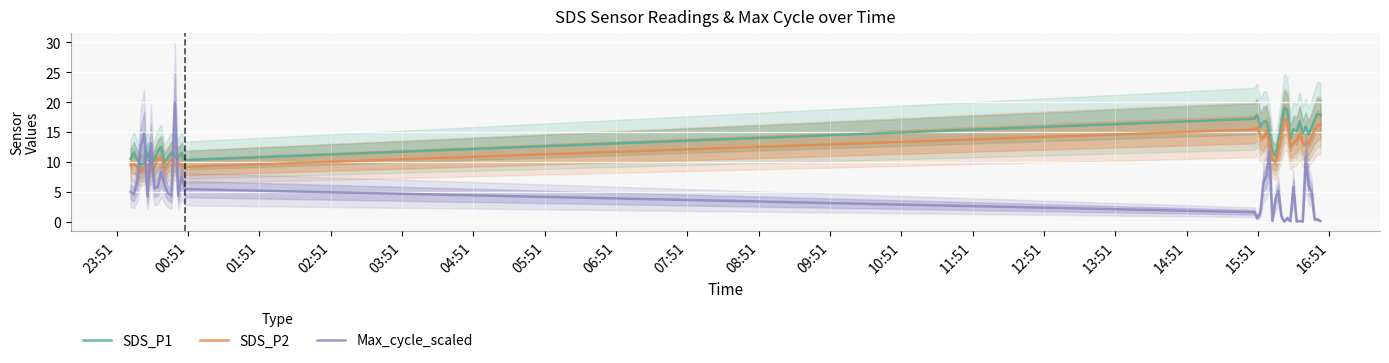

How many interior local valleys does the SDS_P2 series have?

9